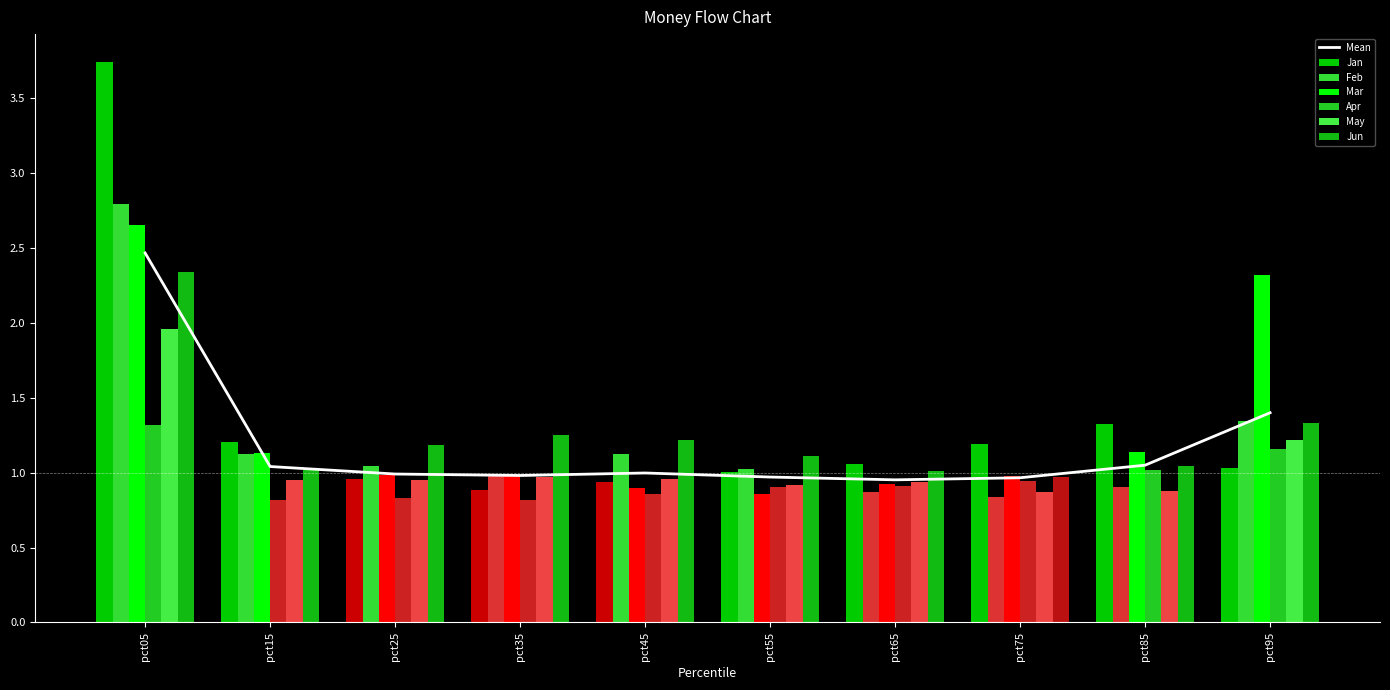

At which label is Jan closest to 2?

pct85